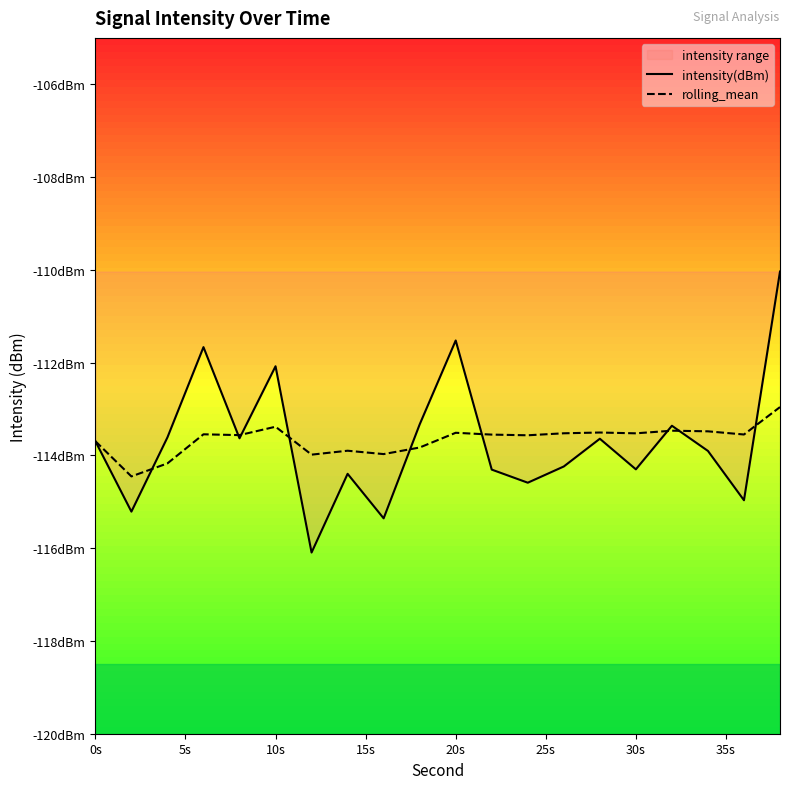

How many series are shown in this chart?

2